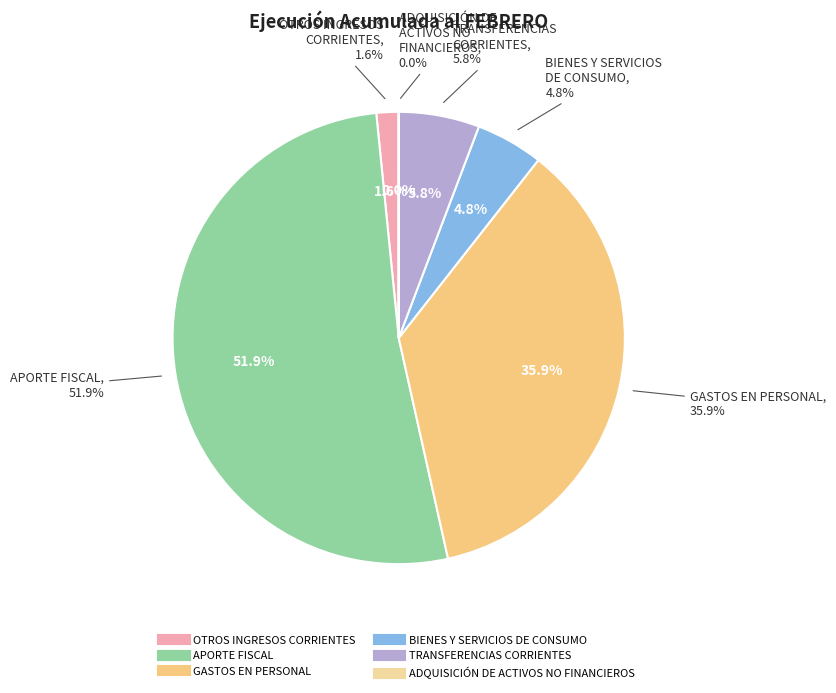

True or false: ADQUISICIÓN DE ACTIVOS NO FINANCIEROS accounts for 0% of the total.

True